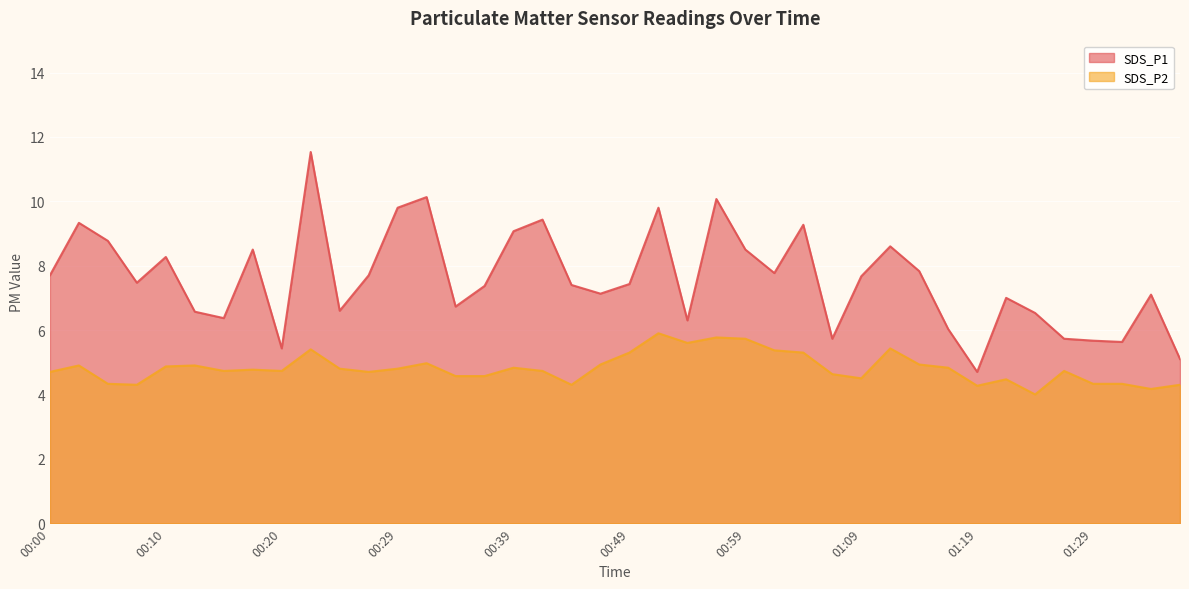

In SDS_P2, how many points are higher than both neighbors (excluding endpoints)?

11